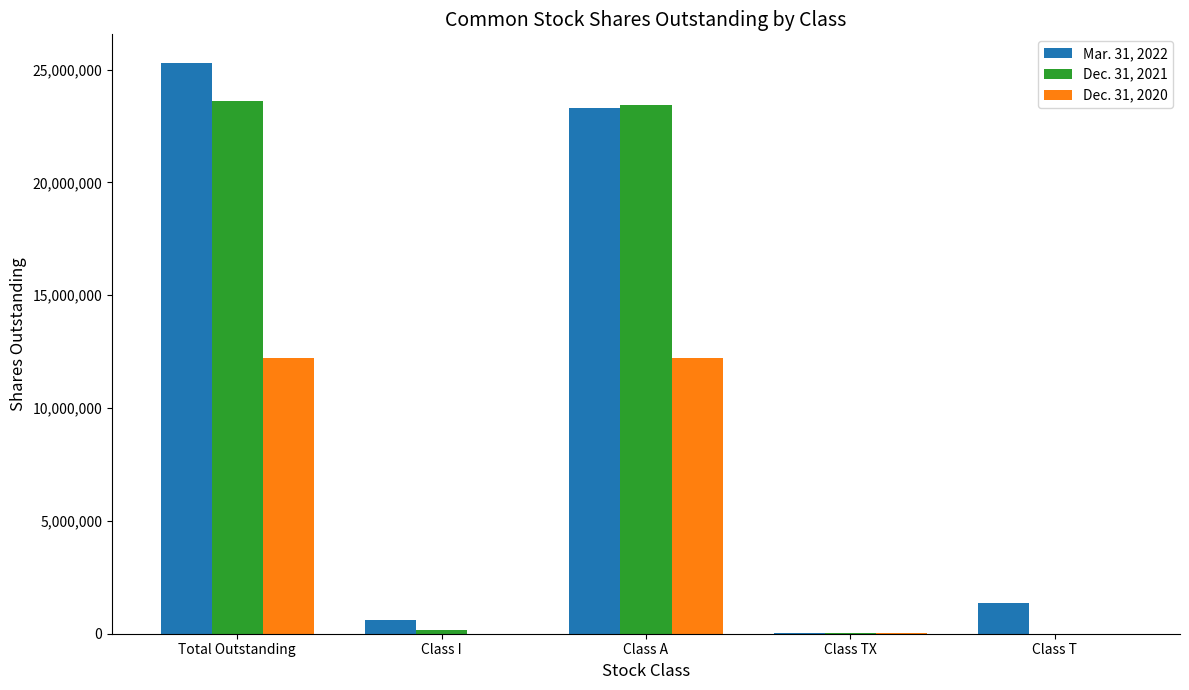

What are all the series names shown in the legend?

Mar. 31, 2022, Dec. 31, 2021, Dec. 31, 2020